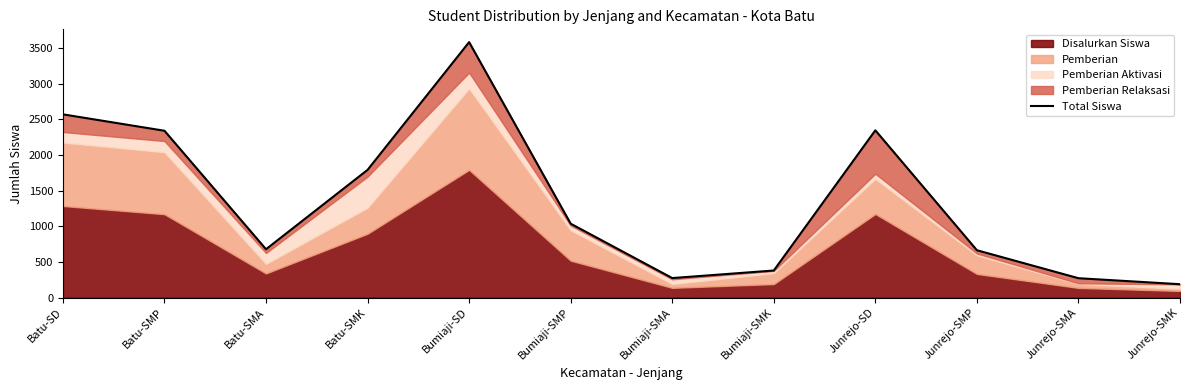

What is the difference between the values at Batu-SD and Batu-SMK?

778